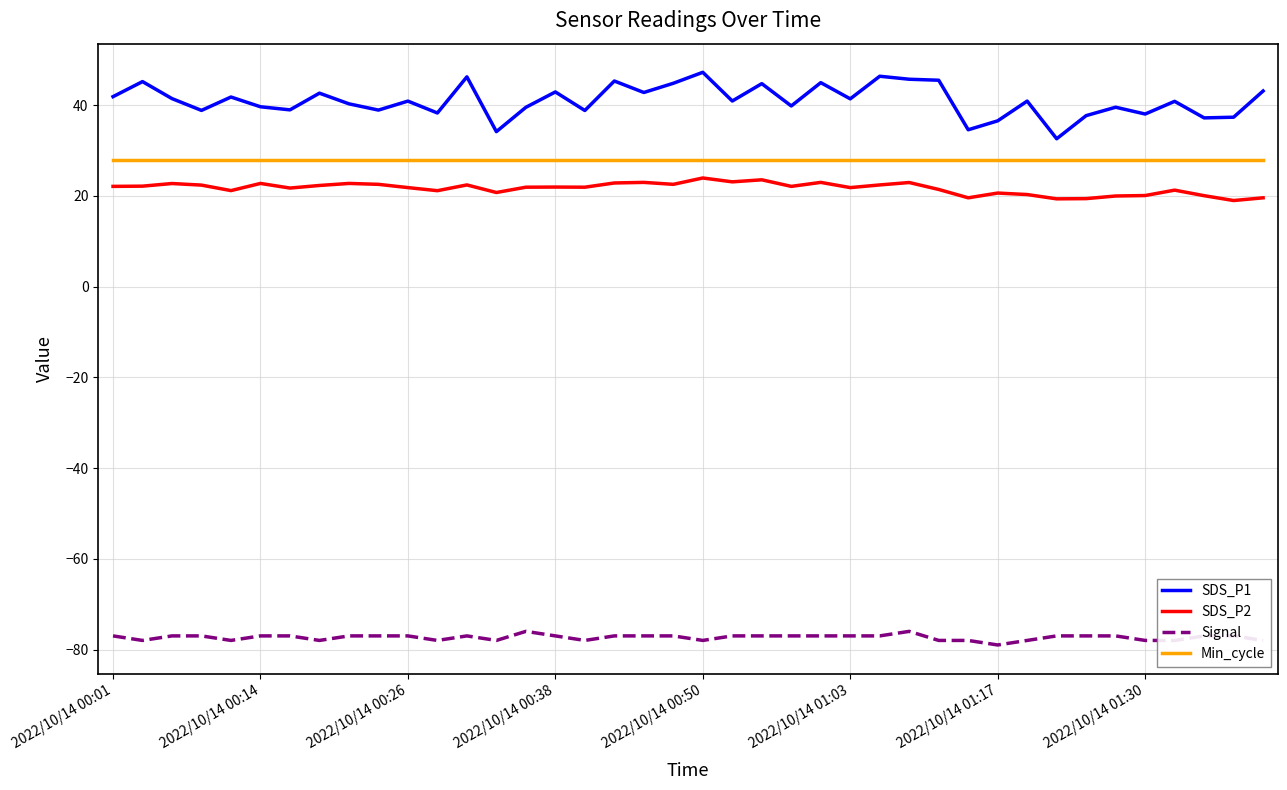

Which series has the largest range (max minus min)?

SDS_P1